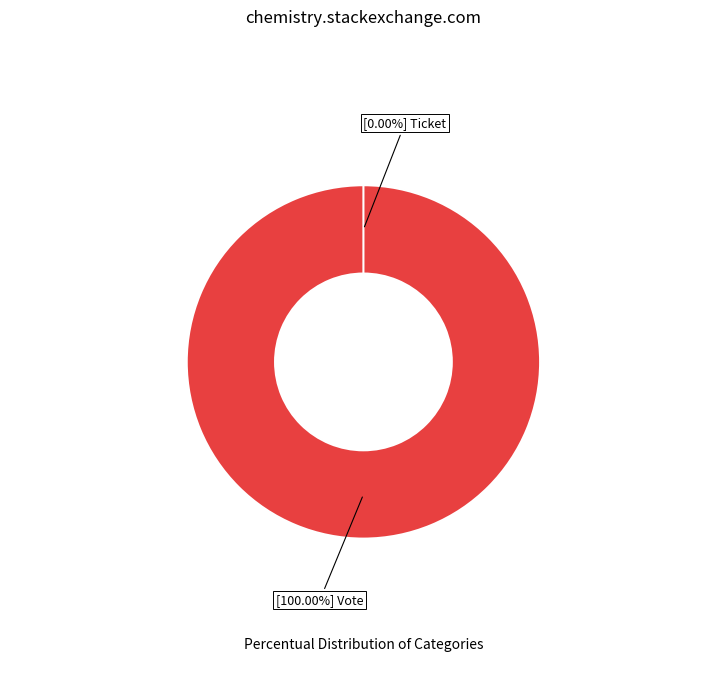

Does Vote account for over 50% of the chart?

Yes